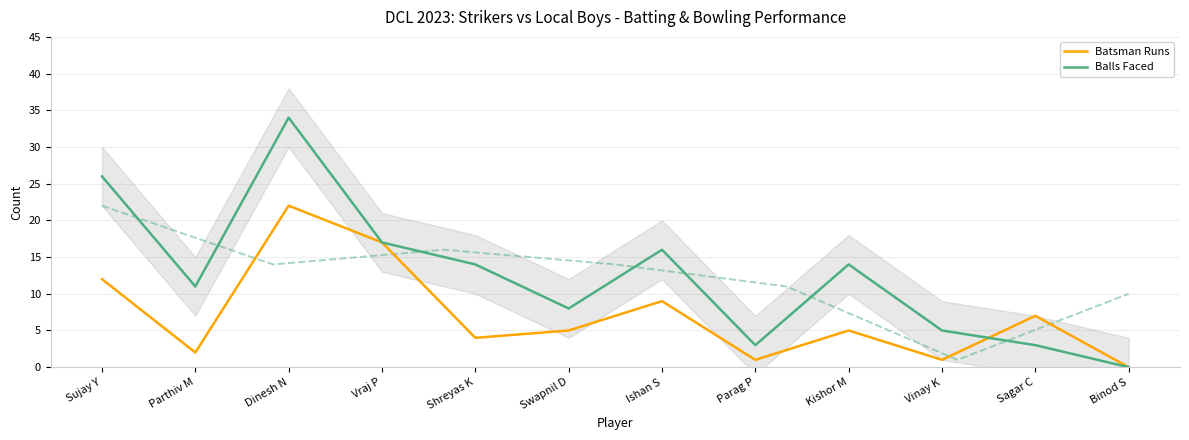

Rank the categories by Balls Faced value from highest to lowest.

Dinesh N, Sujay Y, Vraj P, Ishan S, Shreyas K, Kishor M, Parthiv M, Swapnil D, Vinay K, Parag P, Sagar C, Binod S